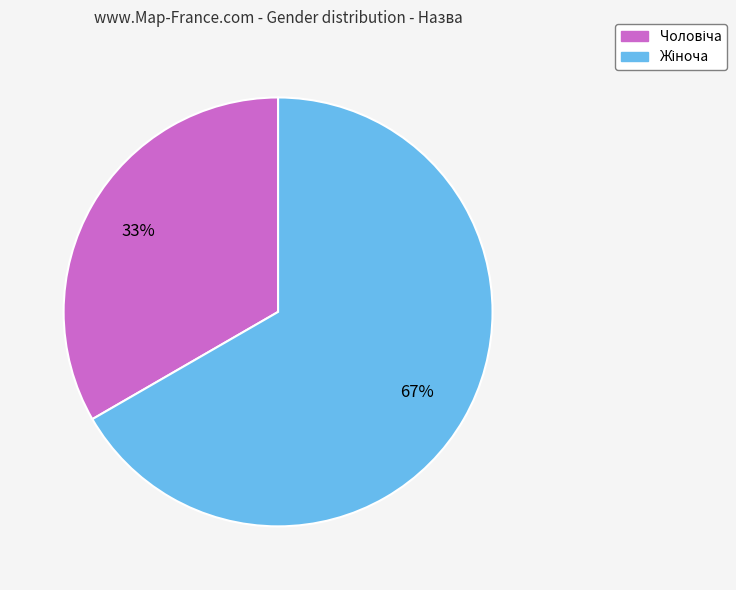

To the nearest percent, what is the average slice percentage?

50%